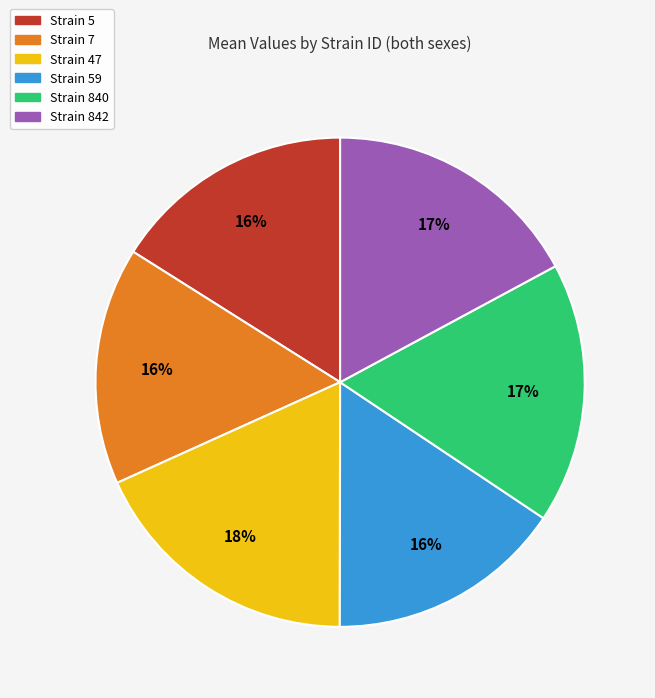

Is there a majority slice in this chart?

No